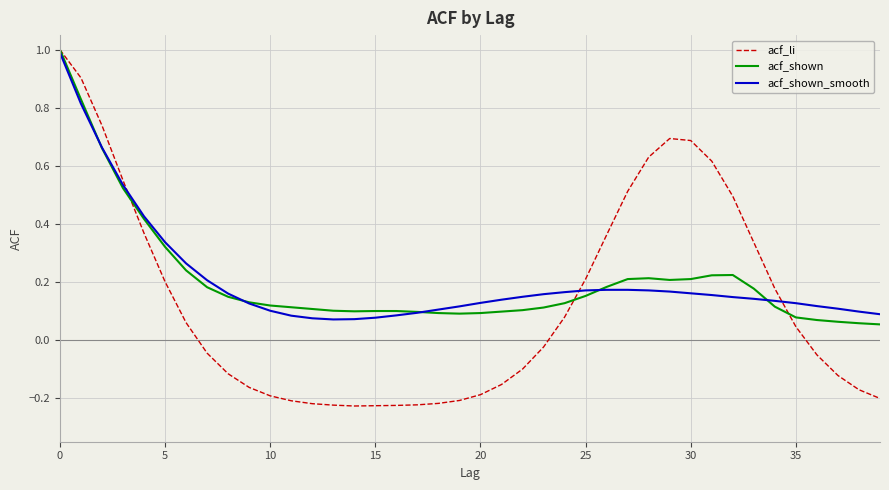

What is the highest value of the acf_shown_smooth series?

1.0